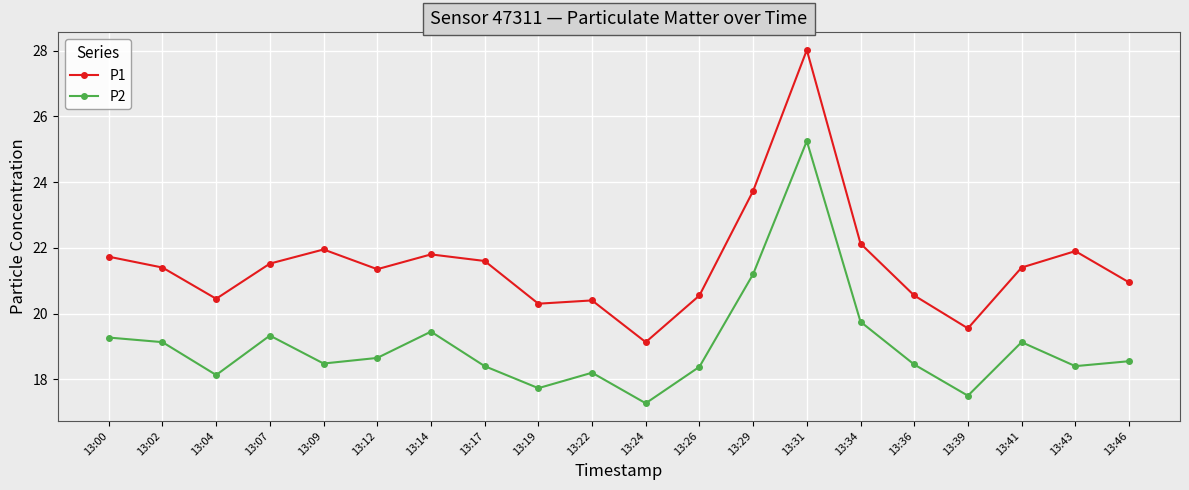

At which category does P2 reach its first local valley?

13:04